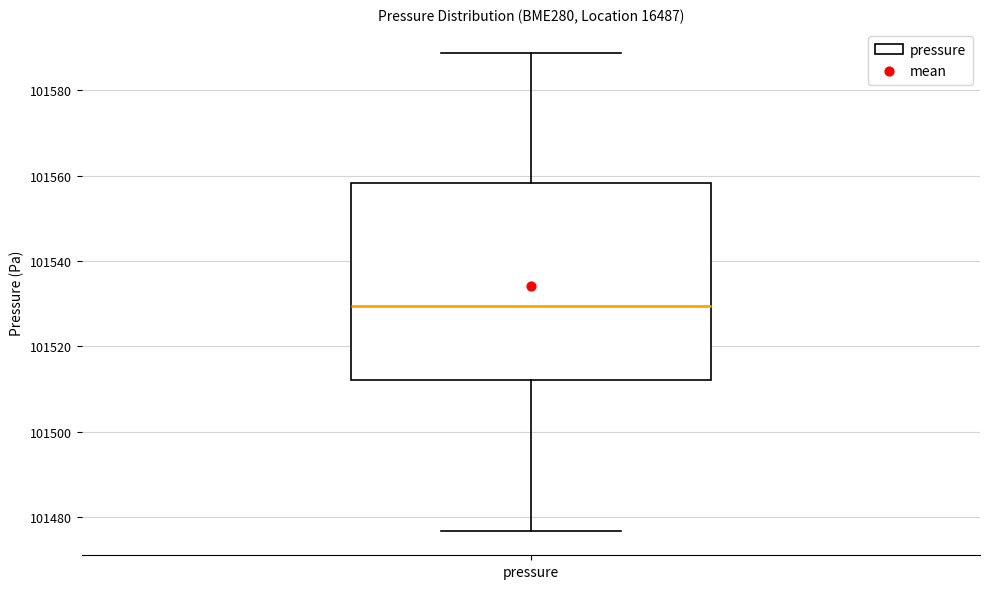

Transcribe this box plot: give where the median line is, the range the box spans, and where the two whiskers end, as read against the y-axis. The values are not printed on the chart, so give them approximately, as read against the axis.

median 101530, box 101512 to 101558, whiskers 101476 to 101588